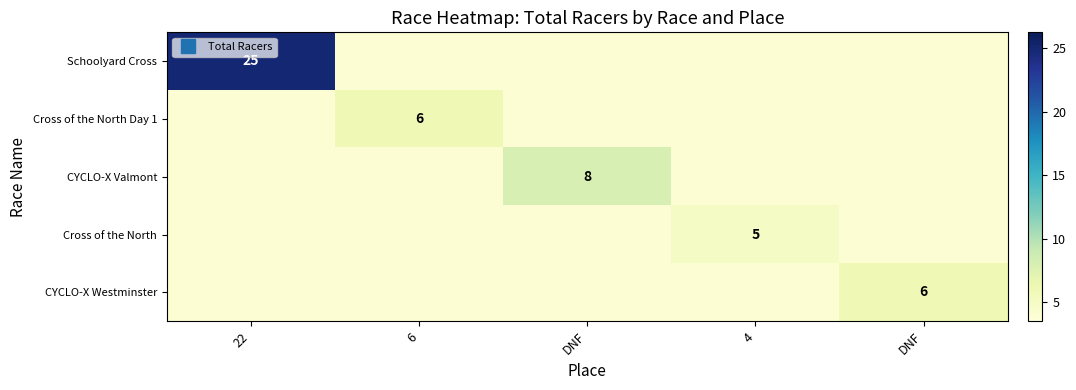

At how many categories does at least one series exceed 15?

1